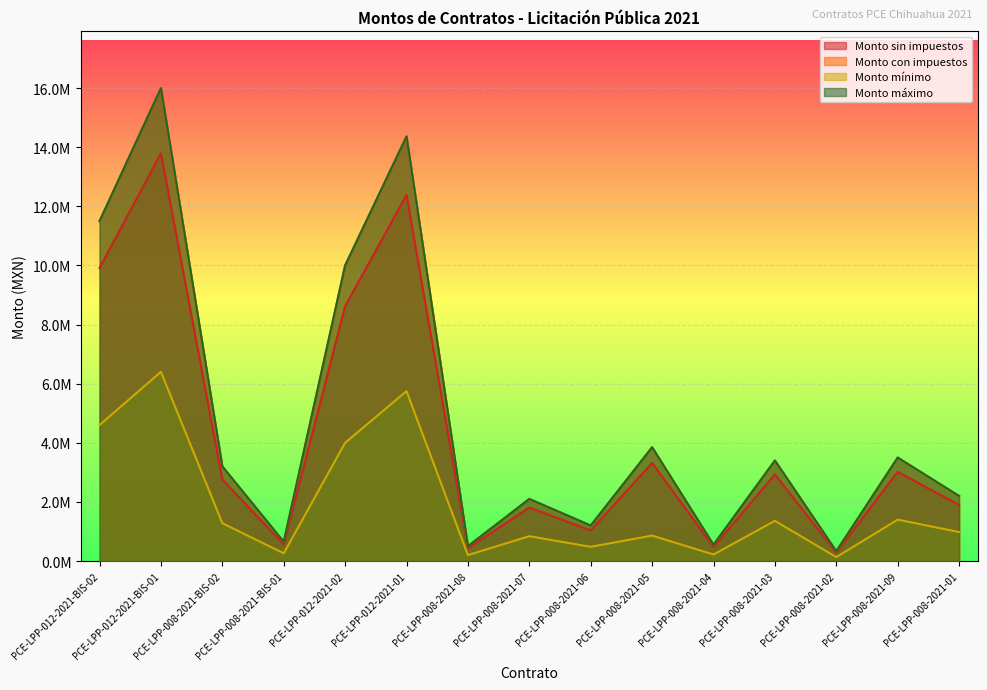

True or false: Monto máximo and Monto mínimo cross at least once.

False